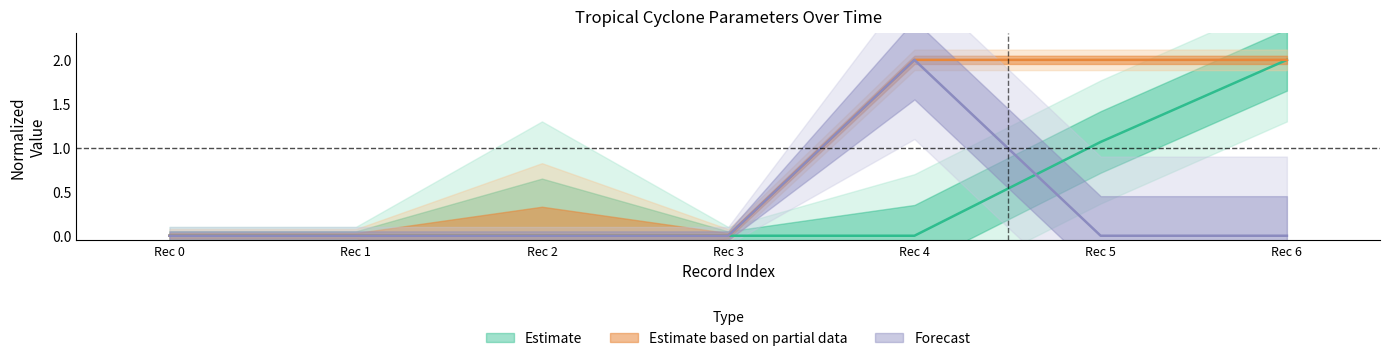

Is this an area chart (filled region under the line)?

No